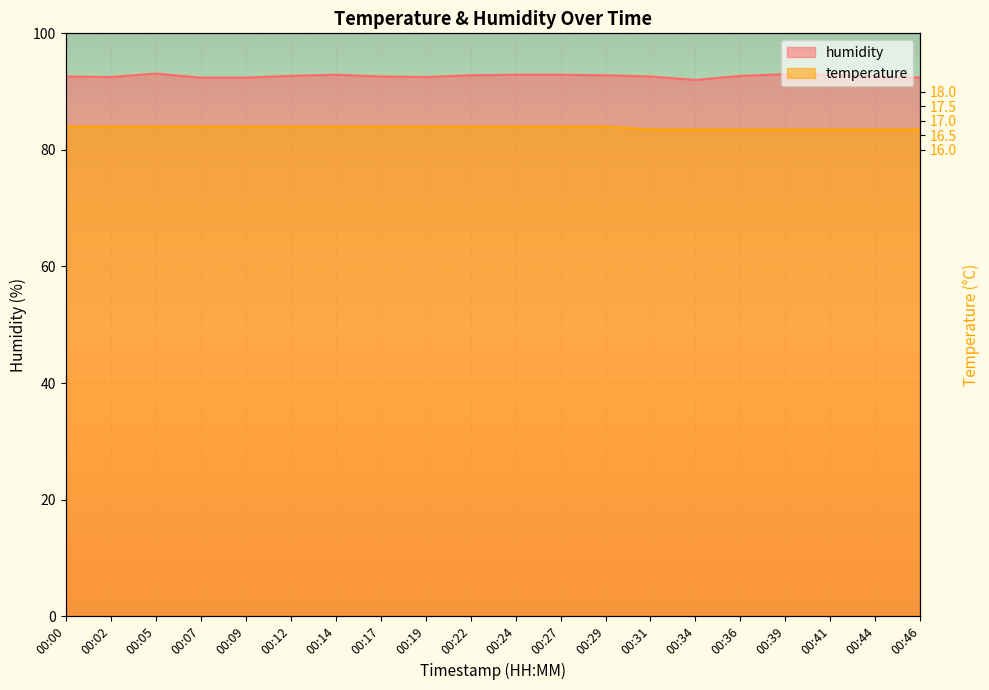

Count the number of categories in the chart.

20